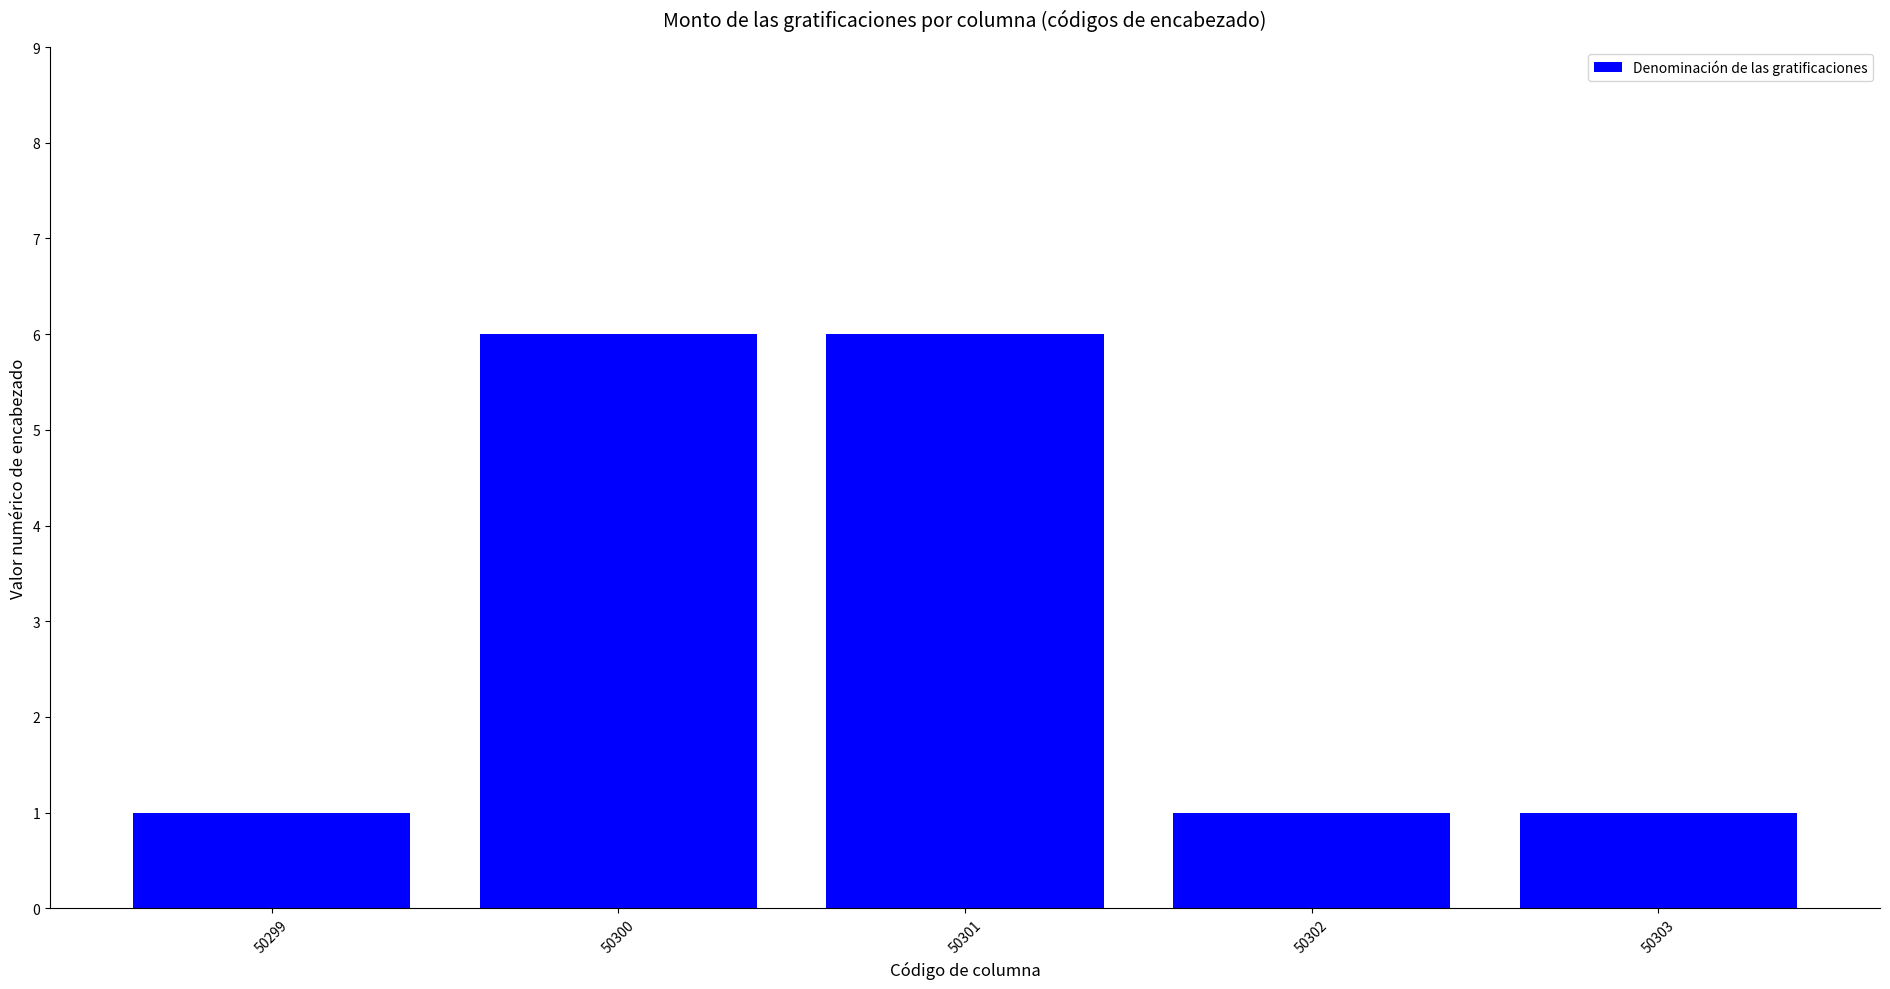

What is the ratio of the value at 50300 to the value at 50301?

1.0